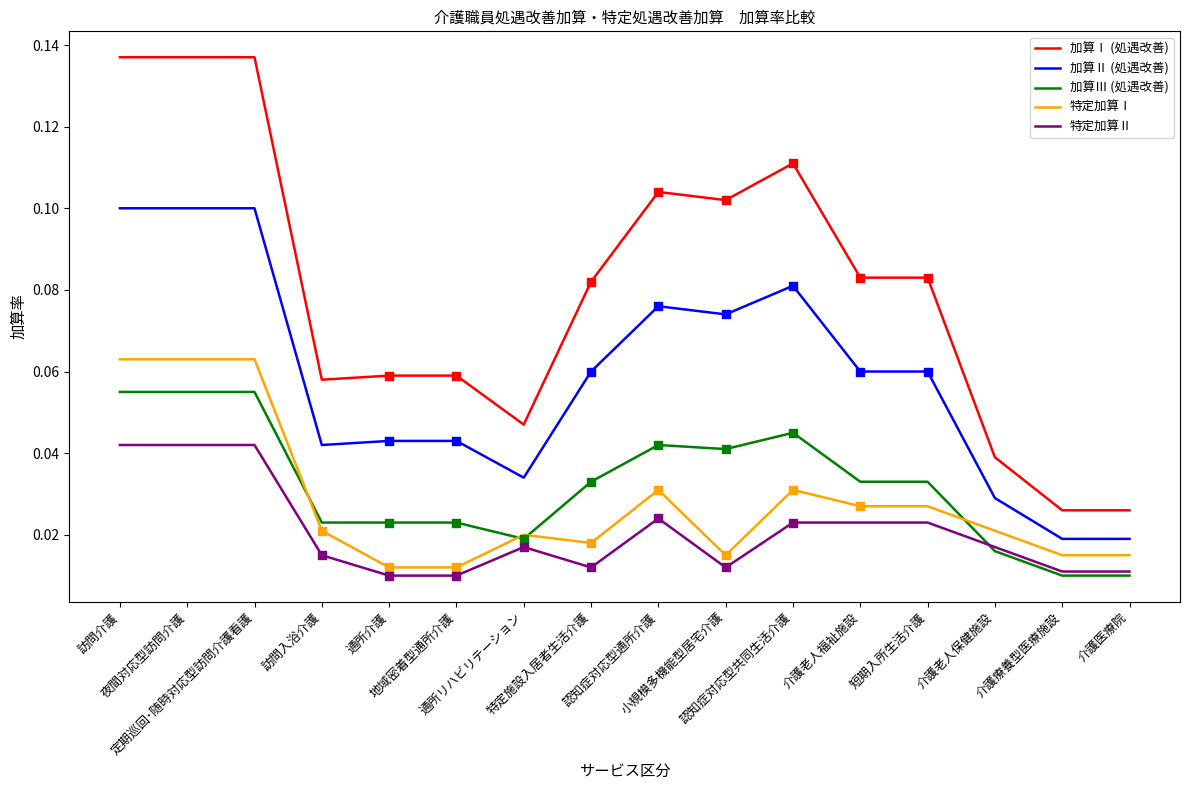

Which series has the largest total across all categories?

加算Ⅰ (処遇改善)